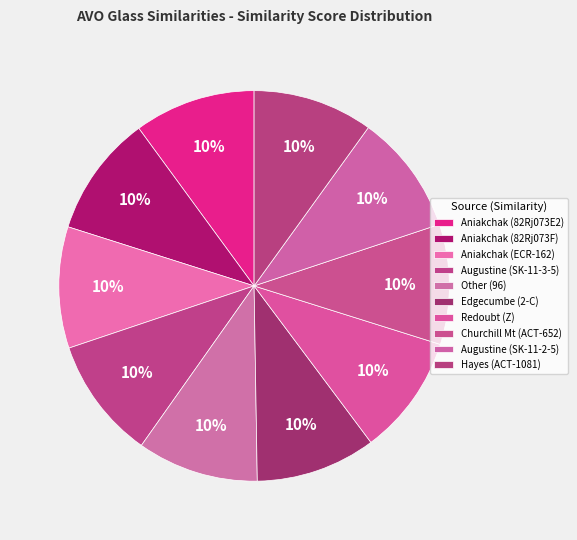

Does Churchill Mt (ACT-652) account for over 50% of the chart?

No